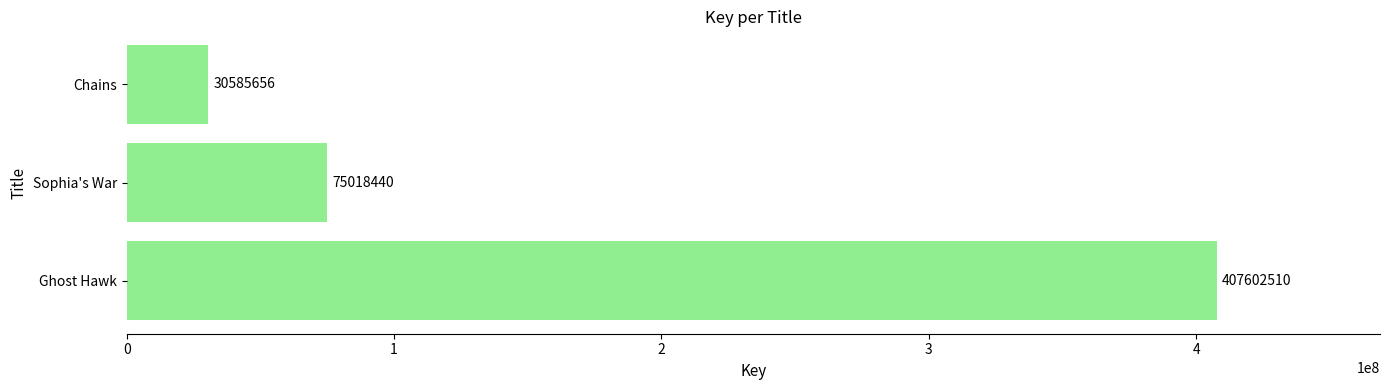

How many bars are there in total?

3